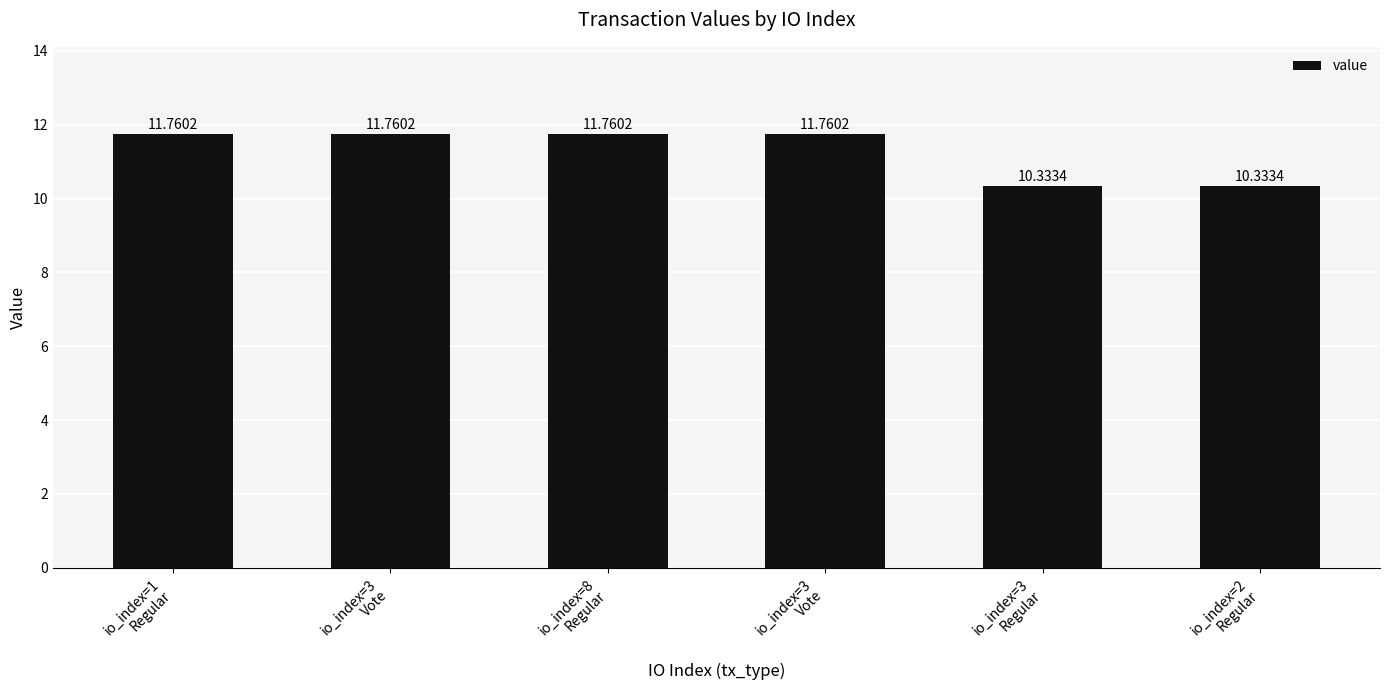

What is the sum of the values at io_index=3
Regular and io_index=8
Regular?

22.1